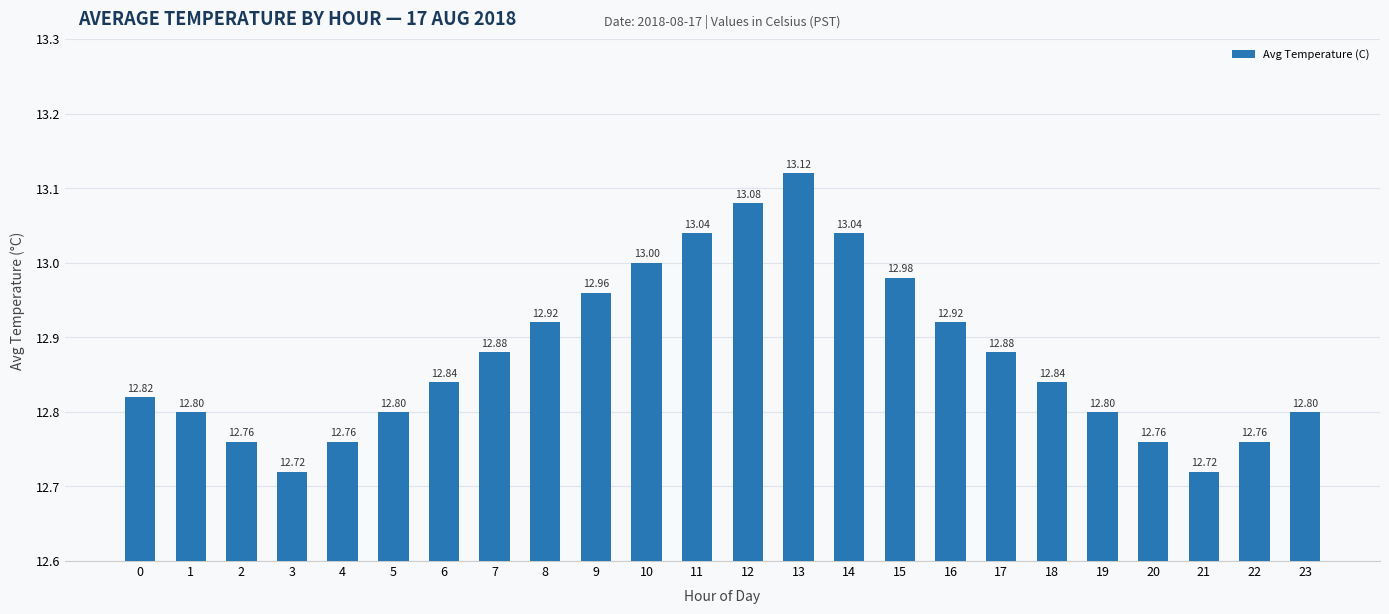

What is the difference between the maximum and minimum values?

0.4